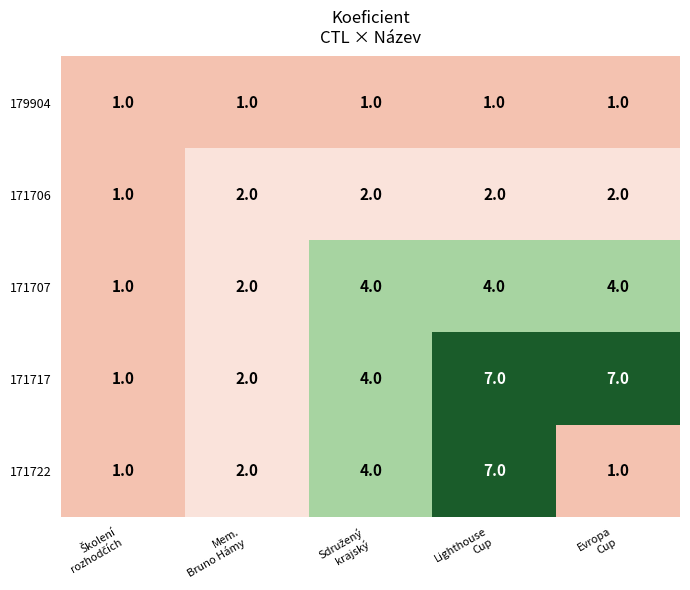

Which series has the largest total across all categories?

171717